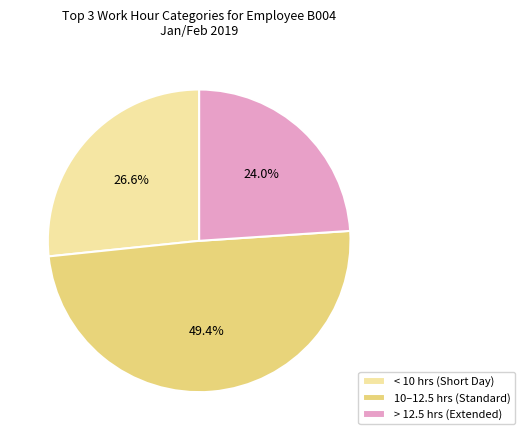

How many slices are in this pie chart?

3